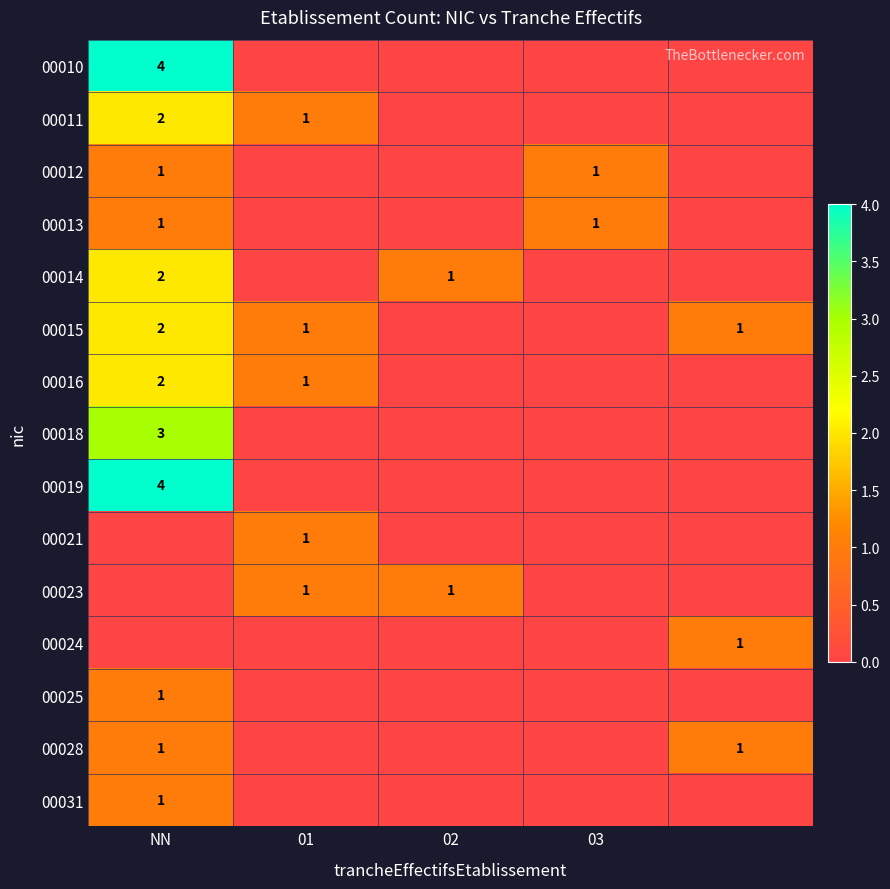

The value of 00025 at 02 is 0. True or false?

True